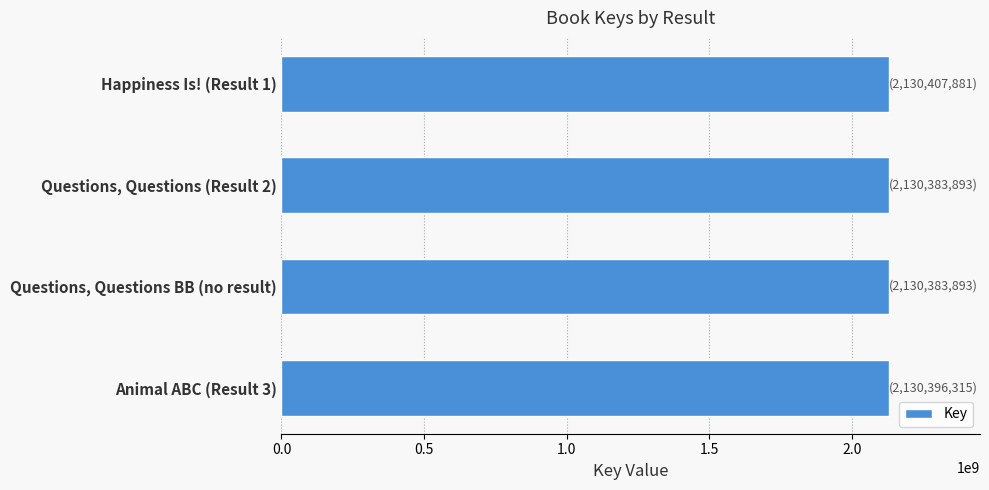

Approximately how many times larger is the value at Happiness Is! (Result 1) compared to Animal ABC (Result 3)?

1.0